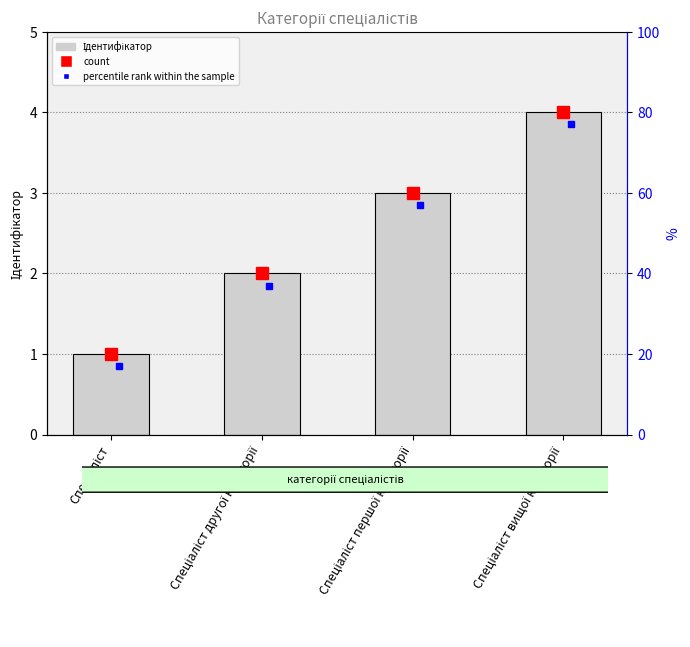

What is the difference between the maximum and minimum values?

3